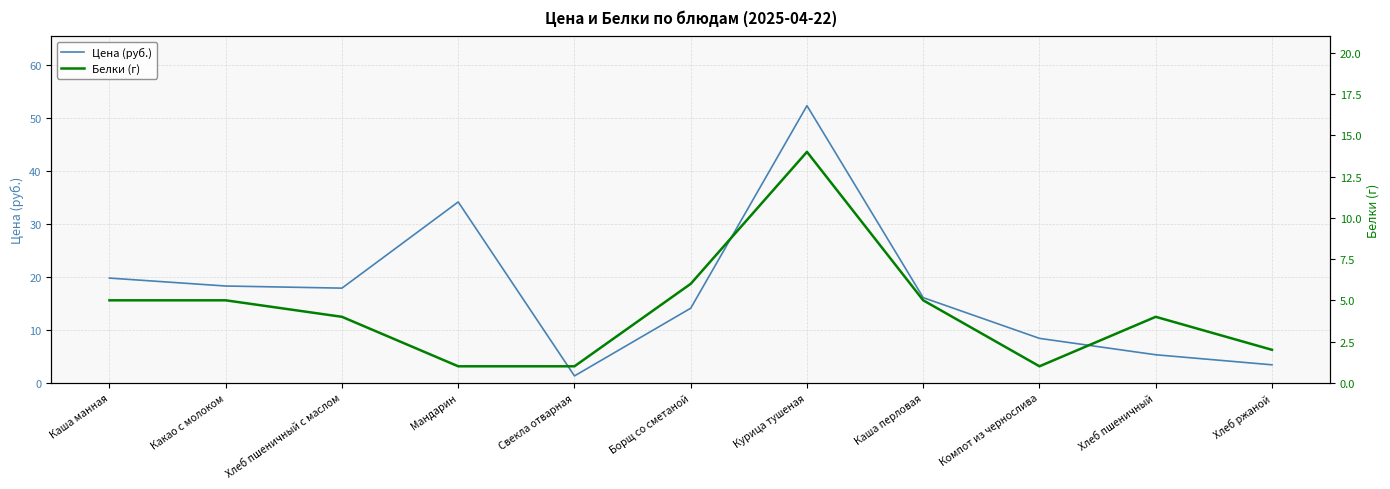

How many distinct data groups are displayed?

2